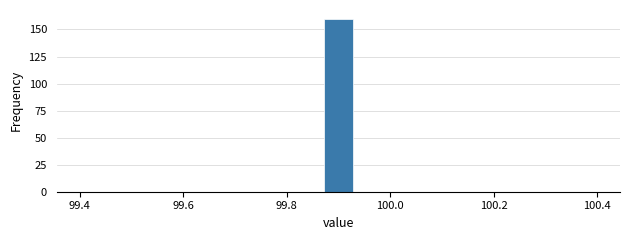

Around what value on the x-axis is the tallest bar? Give the approximate position of its centre, as read against the axis.

99.90